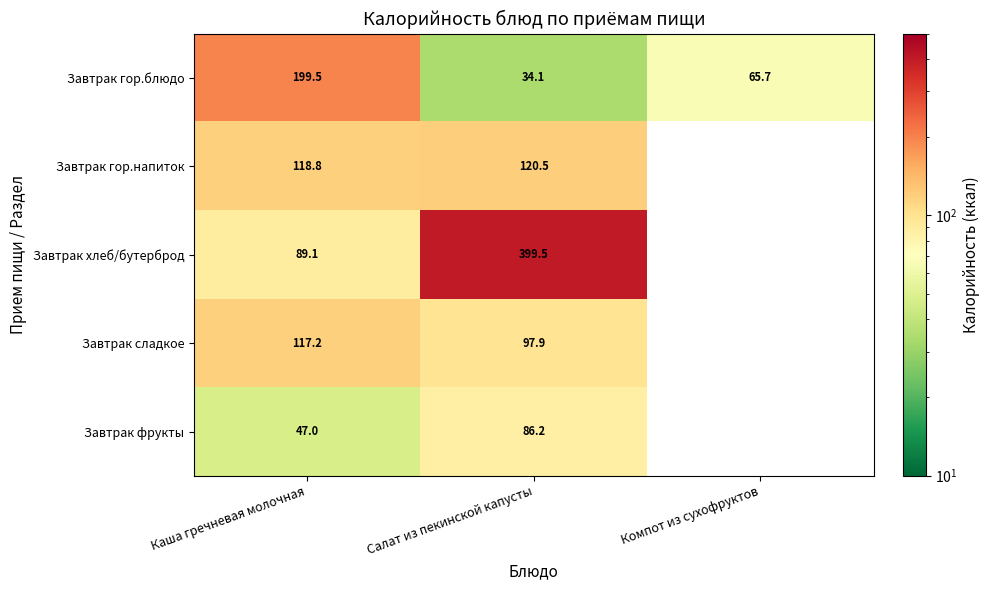

How many series are shown in this chart?

5